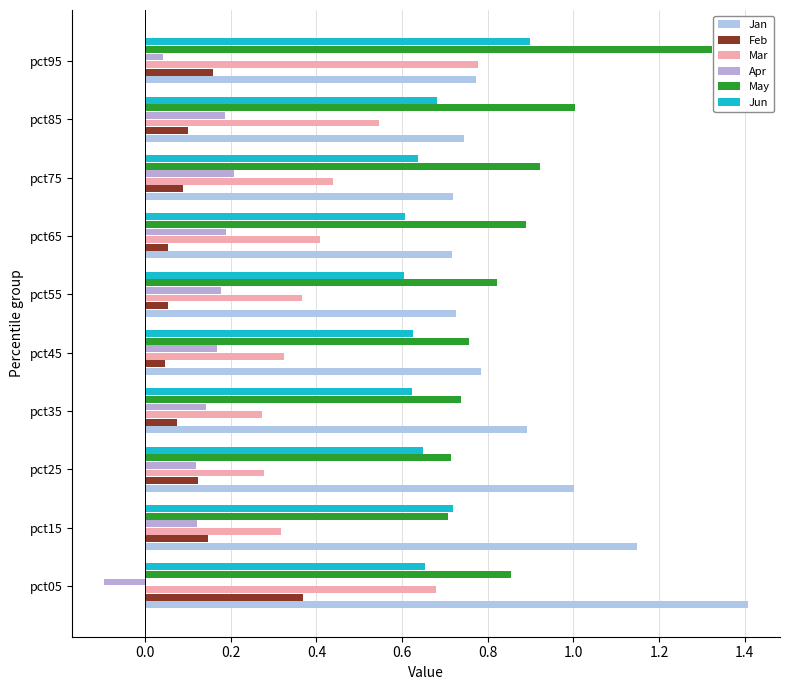

How many Mar values are between 0 and 1?

10